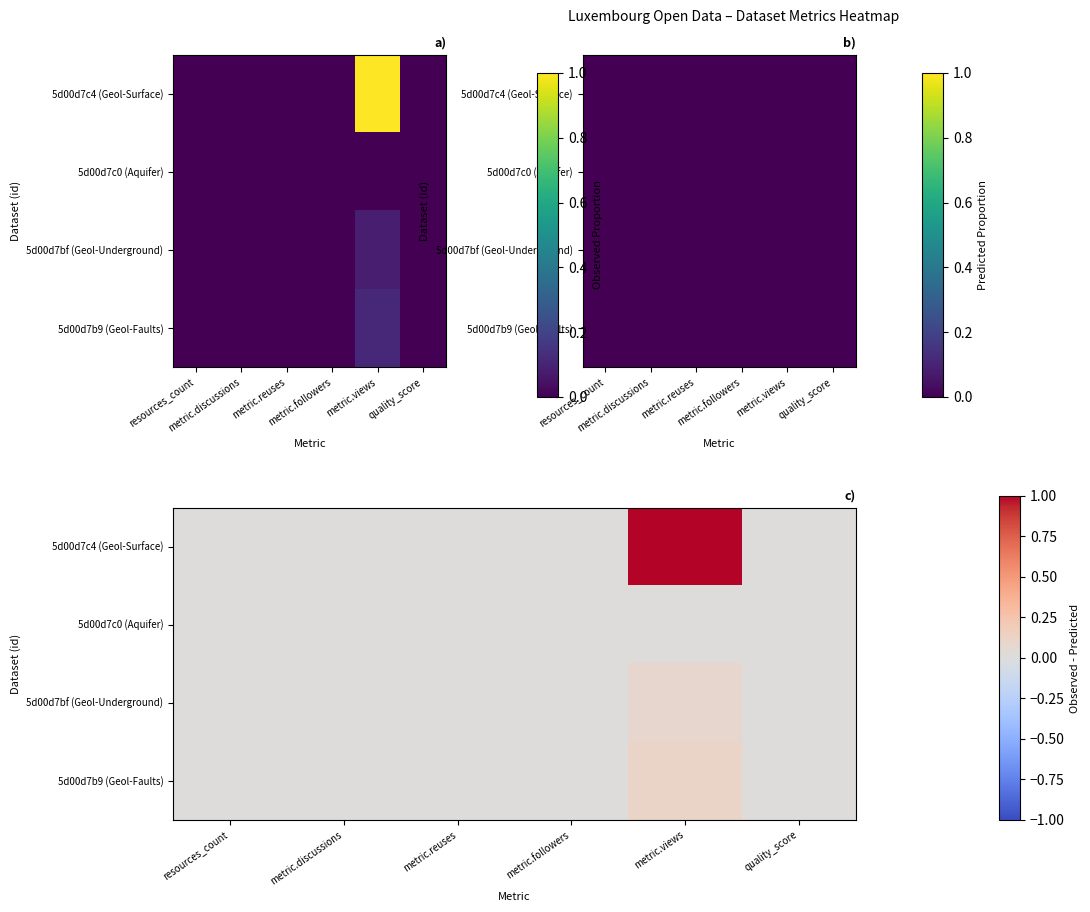

At resources_count, list the series in order from largest to smallest.

5d00d7c4 (Geol-Surface), 5d00d7c0 (Aquifer), 5d00d7bf (Geol-Underground), 5d00d7b9 (Geol-Faults)